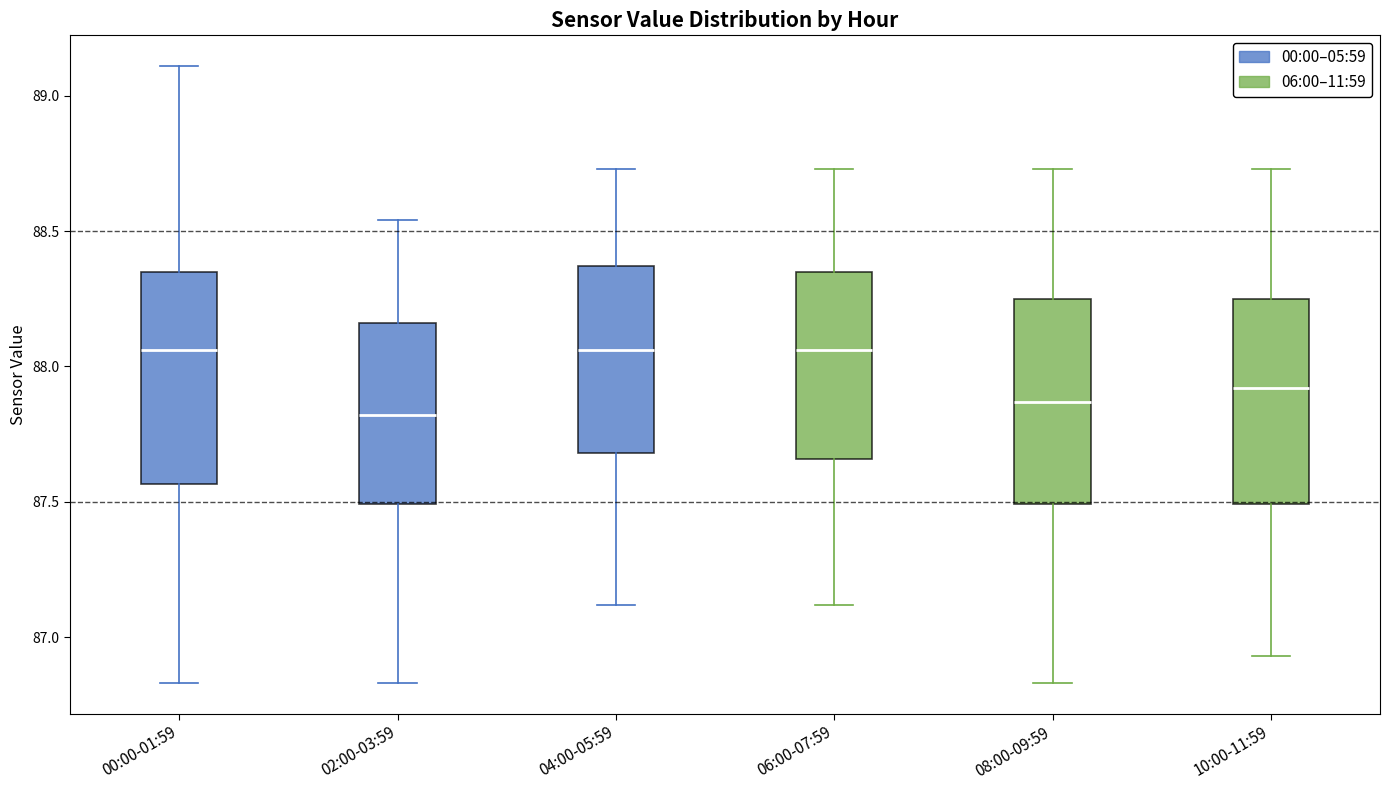

Reading left to right, transcribe this box plot: for each box, give where its median line is, the range the box spans, and where its two whiskers end, as read against the y-axis. The values are not printed on the chart, so give them approximately, as read against the axis.

00:00-01:59: median 88.05, box 87.55 to 88.35, whiskers 86.85 to 89.10
02:00-03:59: median 87.80, box 87.50 to 88.15, whiskers 86.85 to 88.55
04:00-05:59: median 88.05, box 87.70 to 88.35, whiskers 87.10 to 88.75
06:00-07:59: median 88.05, box 87.65 to 88.35, whiskers 87.10 to 88.75
08:00-09:59: median 87.85, box 87.50 to 88.25, whiskers 86.85 to 88.75
10:00-11:59: median 87.90, box 87.50 to 88.25, whiskers 86.95 to 88.75